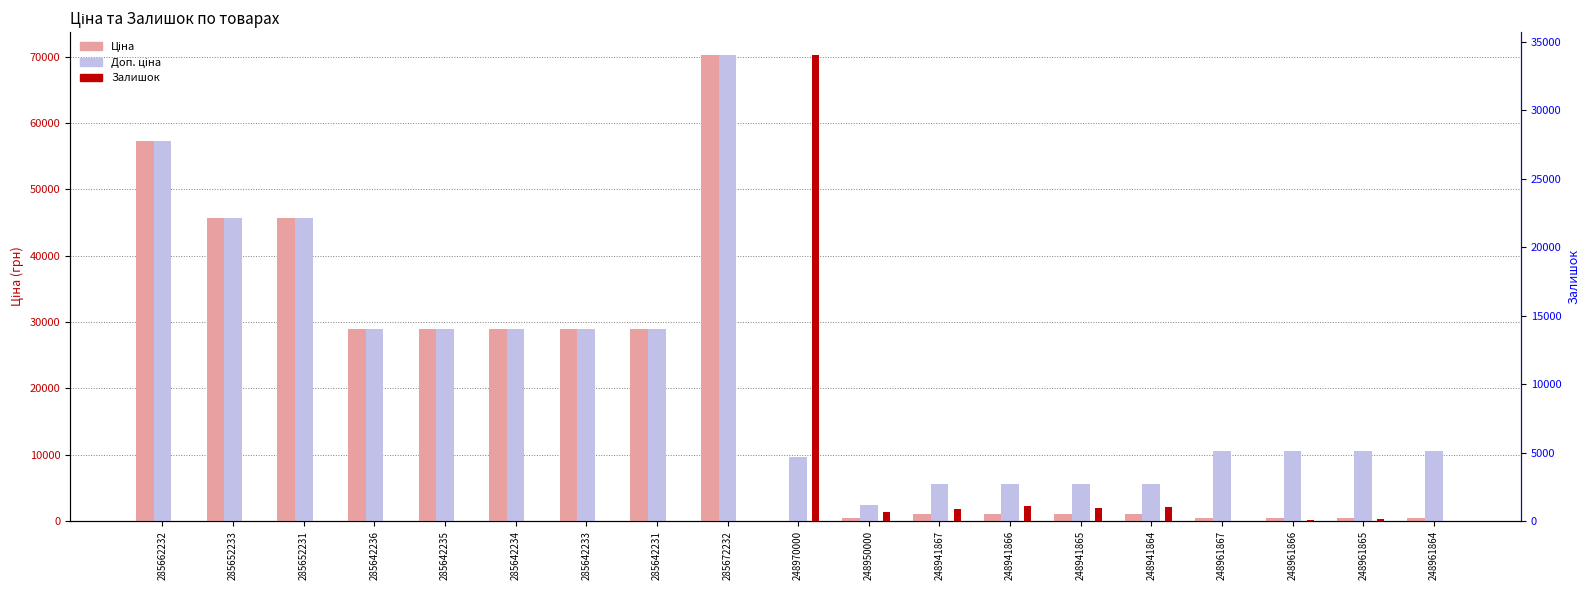

What is the sum of all Залишок values?

39061.0